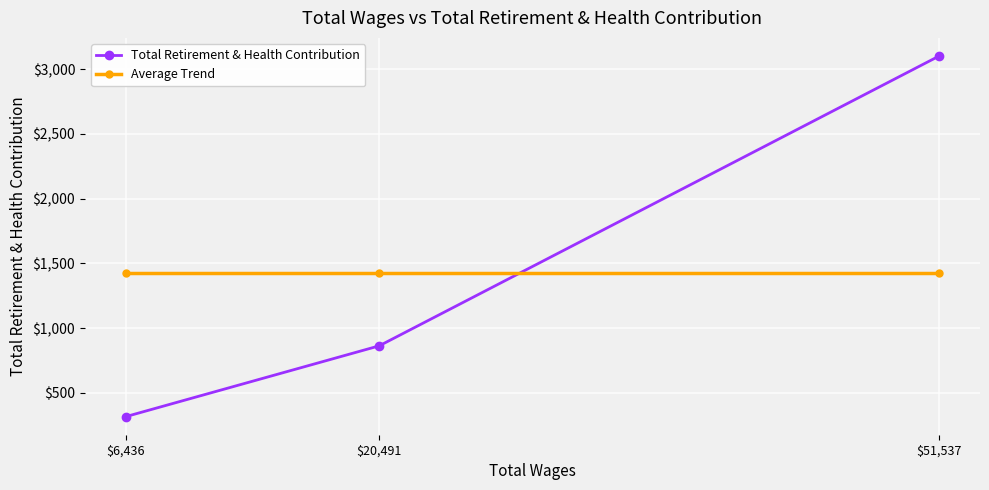

What position from the right is $51,537?

1